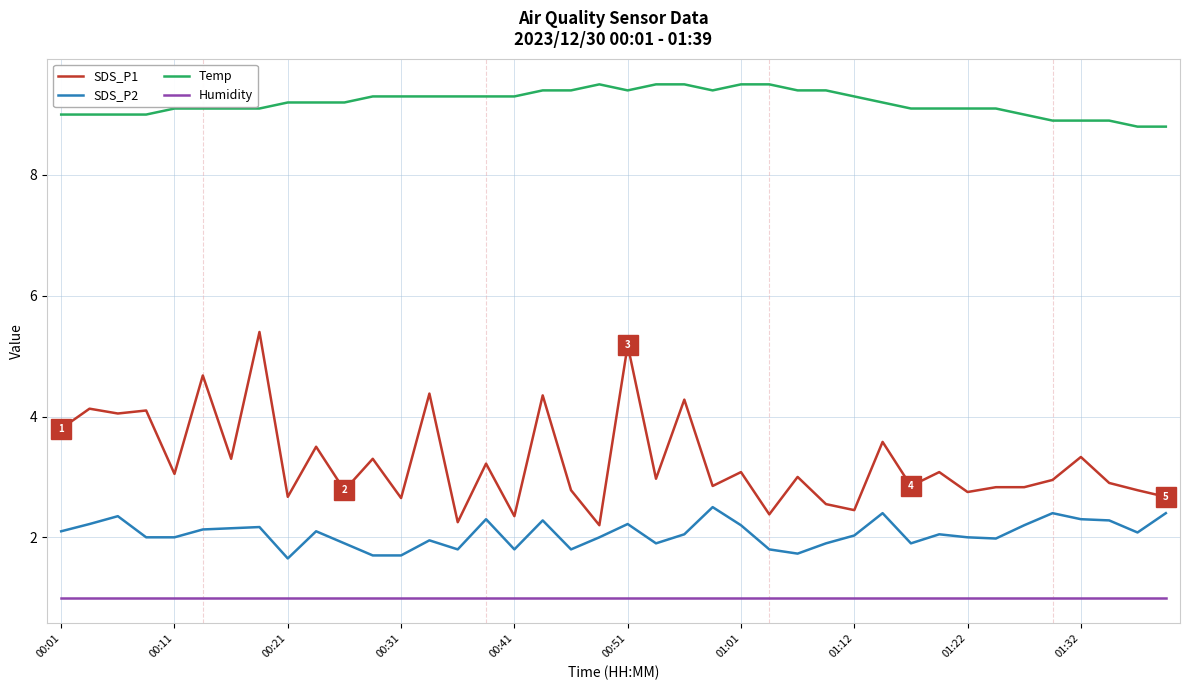

True or false: SDS_P1 and Temp intersect in this chart.

False